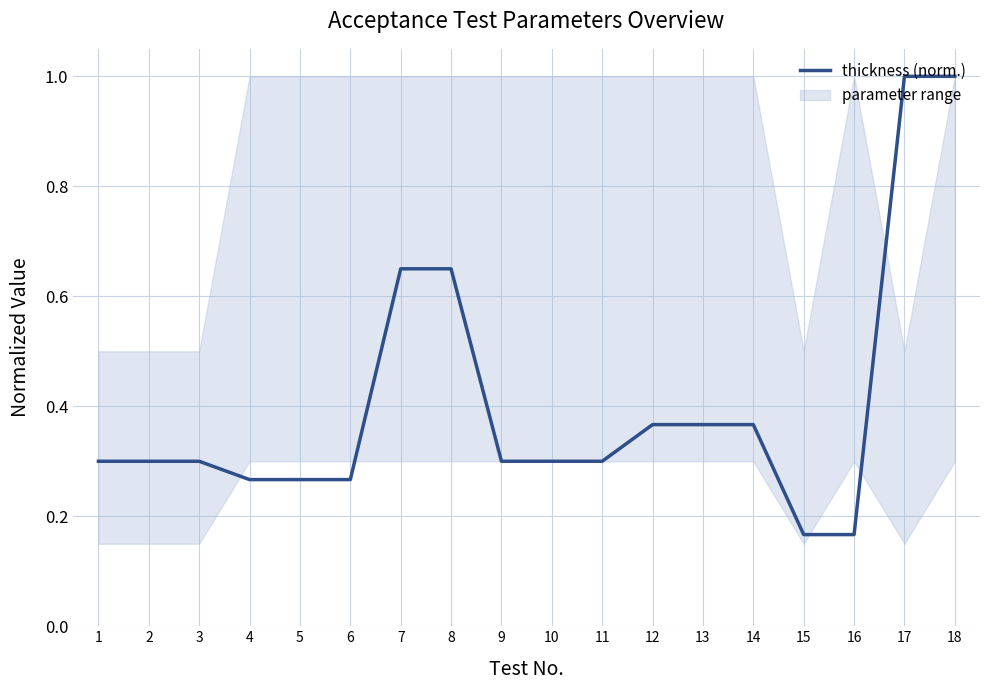

Reading left to right, extract all data points from this chart.

1=0.3	2=0.3	3=0.3	4=0.3	5=0.3	6=0.3	7=0.7	8=0.7	9=0.3	10=0.3	11=0.3	12=0.4	13=0.4	14=0.4	15=0.2	16=0.2	17=1.0	18=1.0